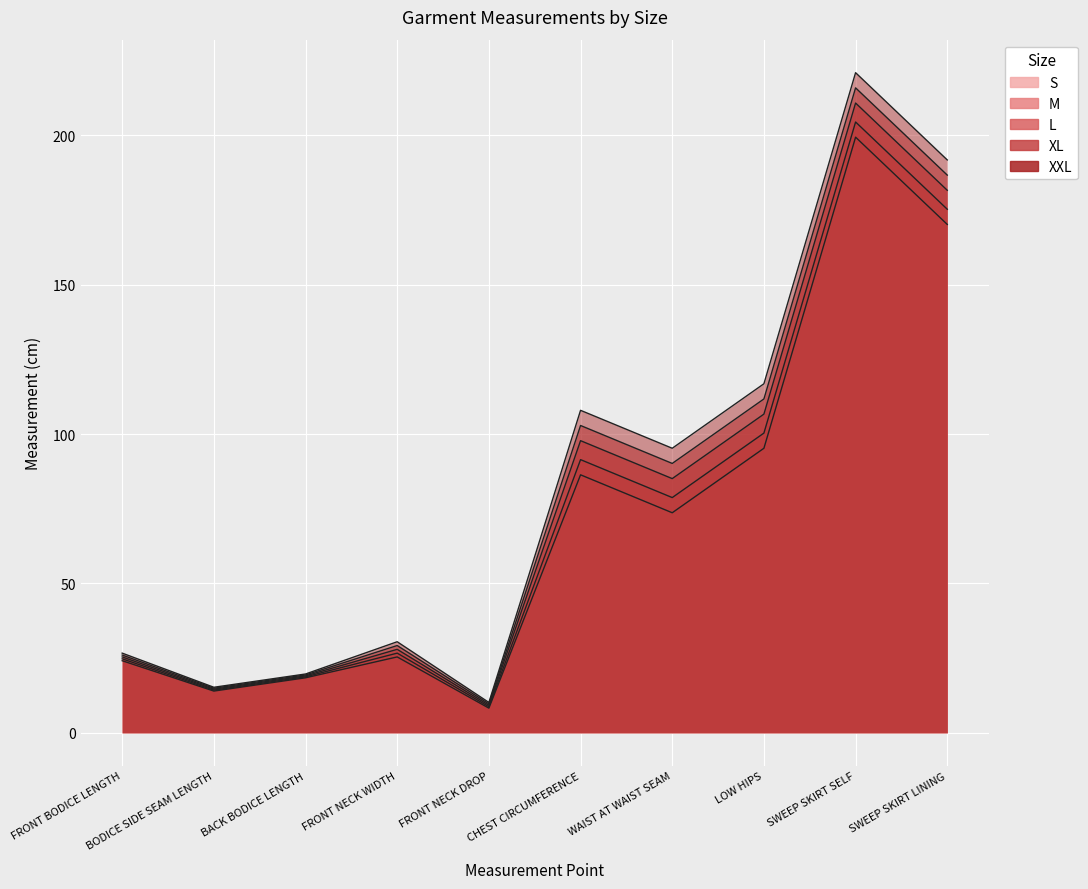

Between BACK BODICE LENGTH and BODICE SIDE SEAM LENGTH, which is larger?

BACK BODICE LENGTH